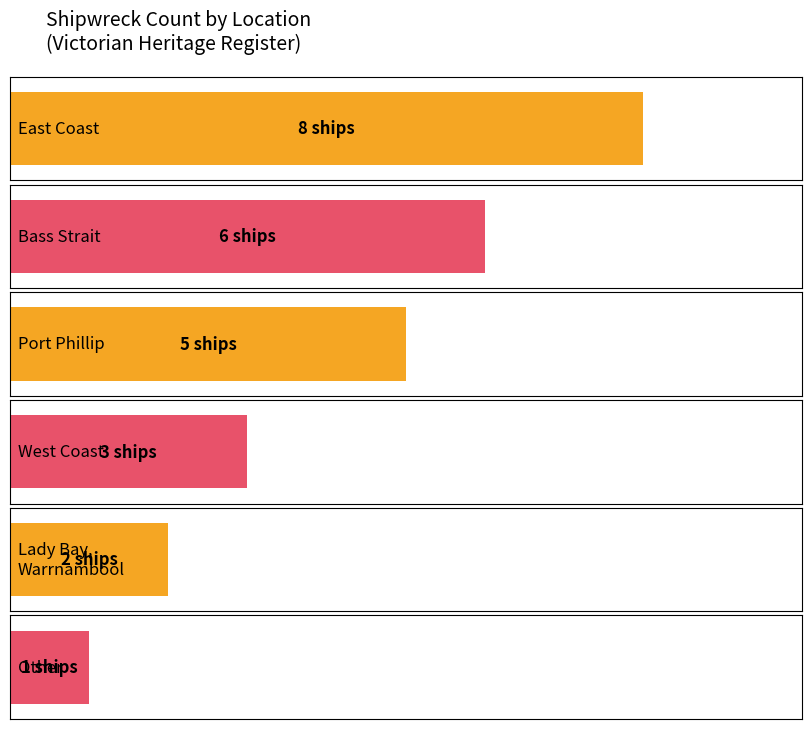

How many values exceed 5?

2